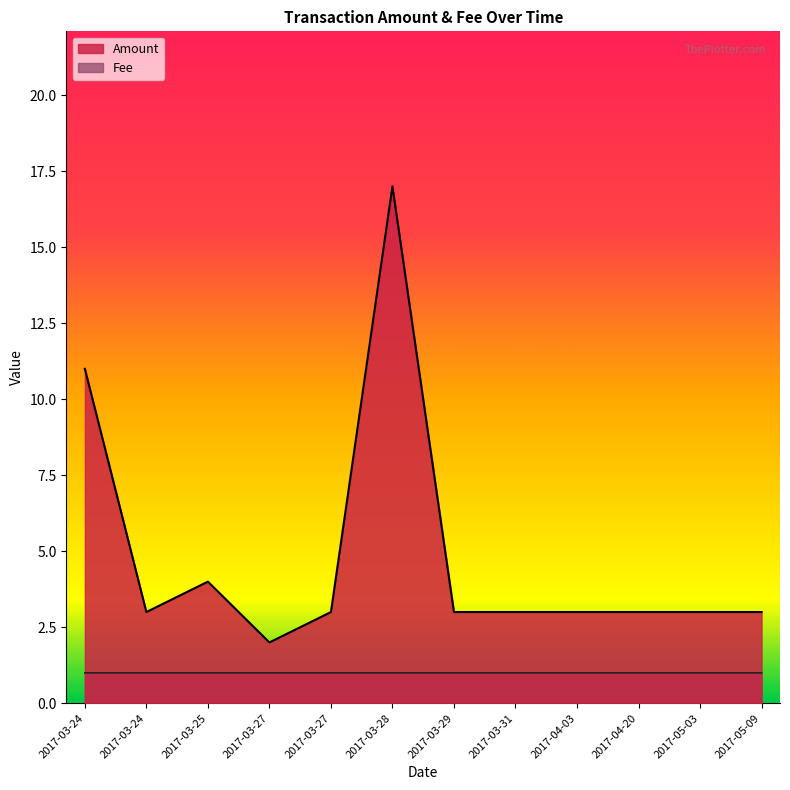

Does the chart display data point markers on the line(s)?

No